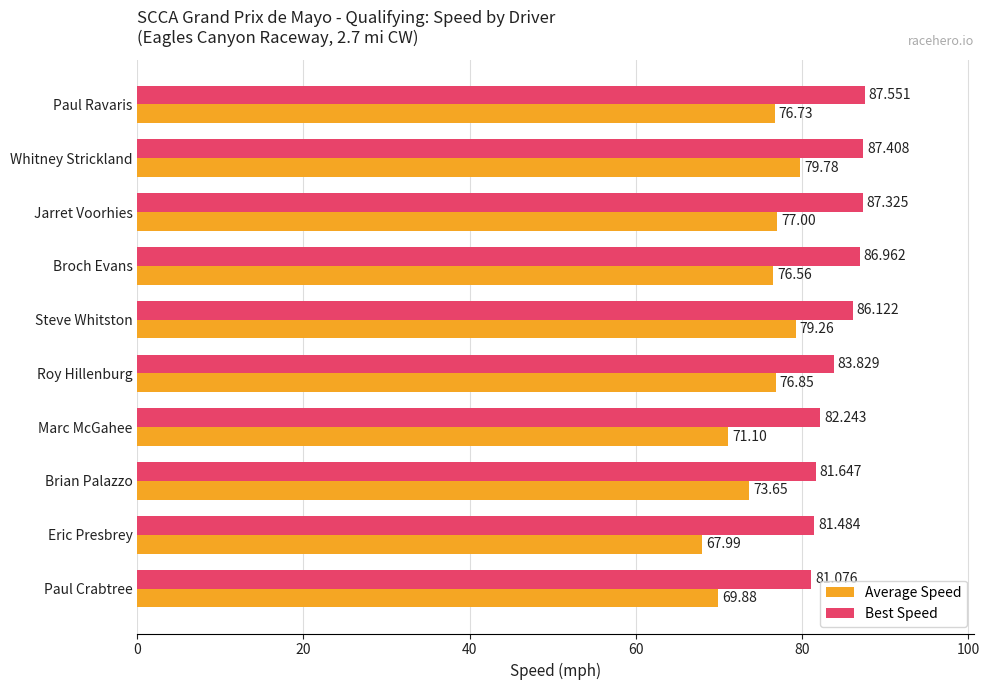

What is the sum of all Average Speed values?

748.8